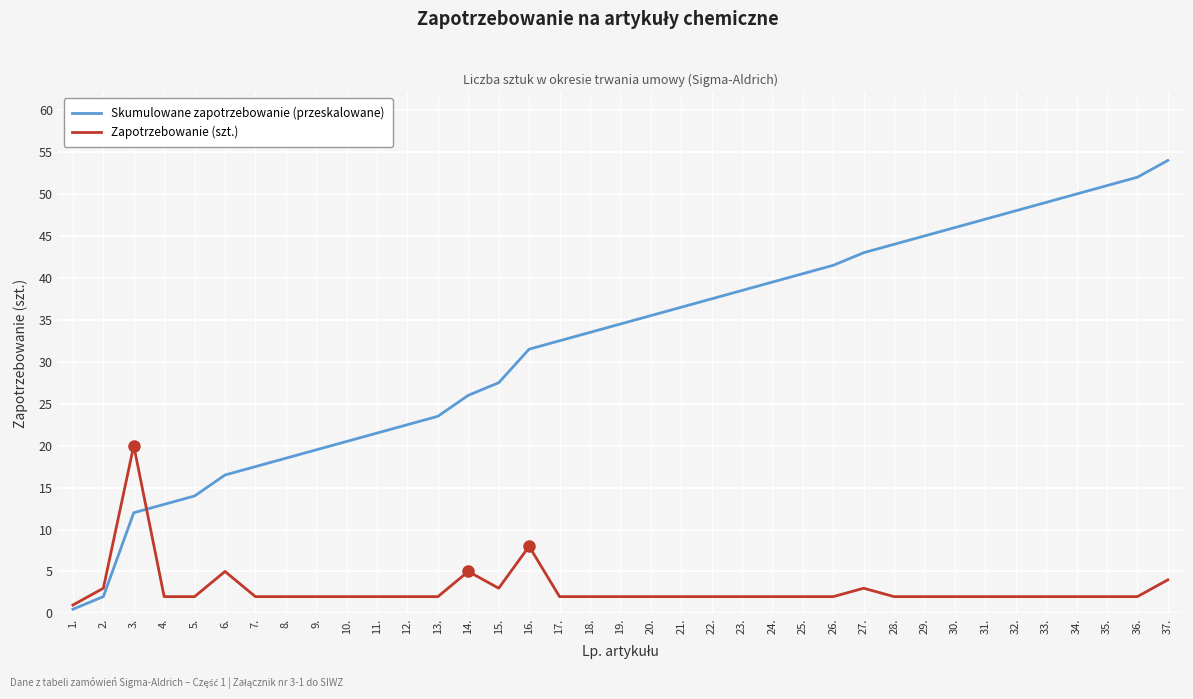

The Skumulowane zapotrzebowanie (przeskalowane) series shows 17.5 at 7.. True or false?

True